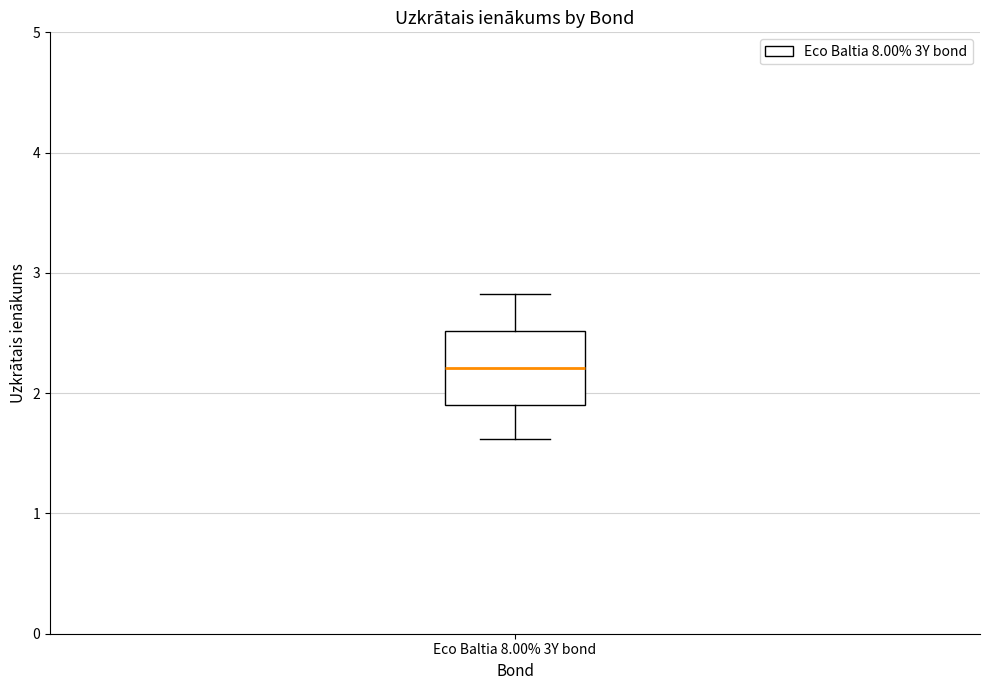

Where does the median line of the box for Eco Baltia 8.00% 3Y bond sit on the y-axis? The values are not printed on the chart, so give them approximately, as read against the axis.

2.2